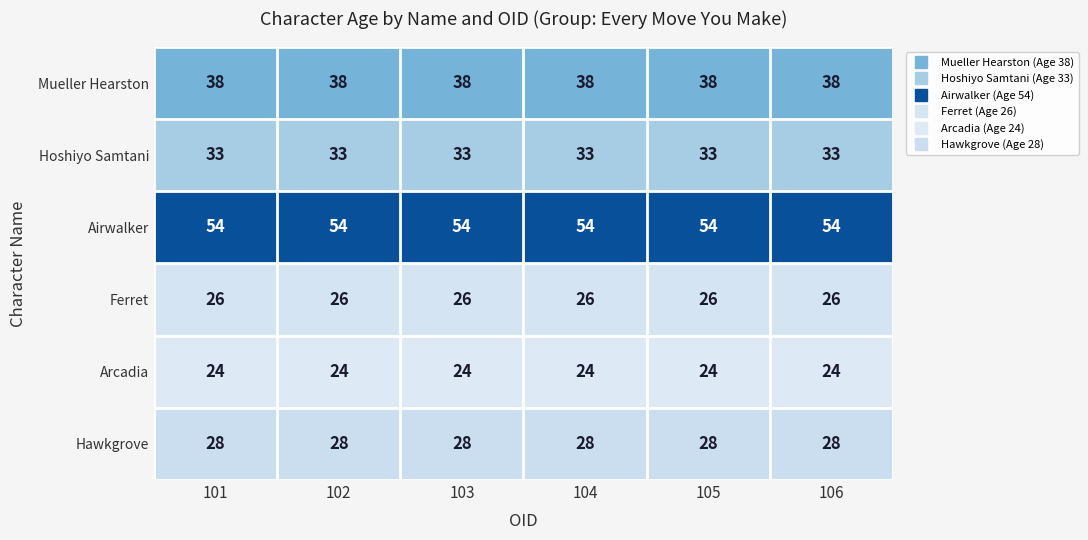

Rank the series by their maximum value, from lowest to highest.

Arcadia, Ferret, Hawkgrove, Hoshiyo Samtani, Mueller Hearston, Airwalker